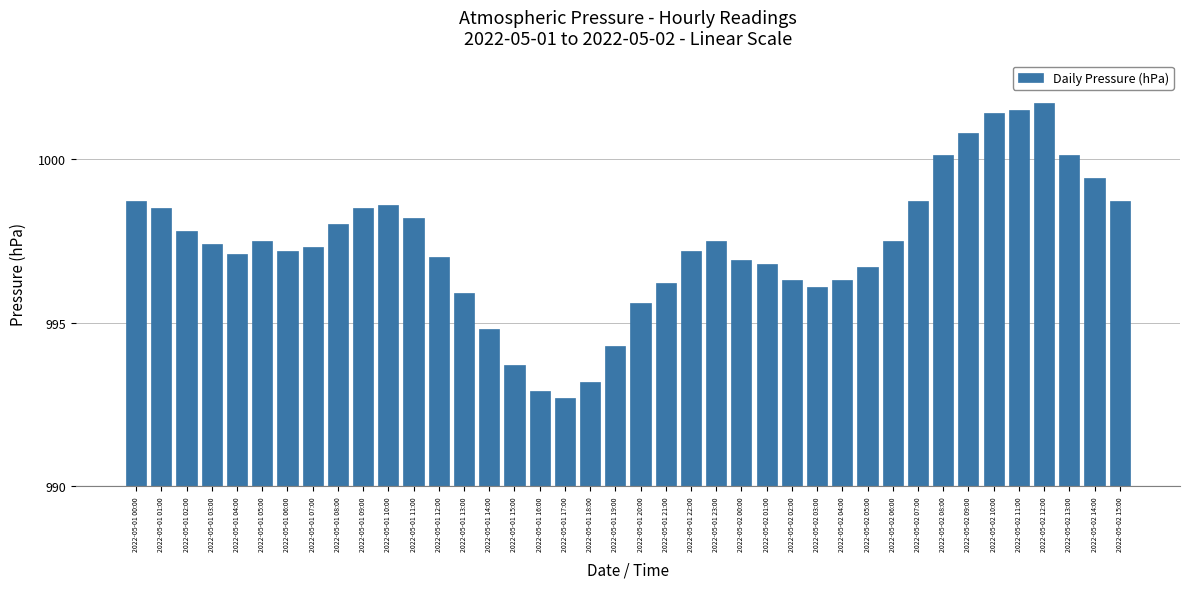

Does the chart contain any negative values?

No